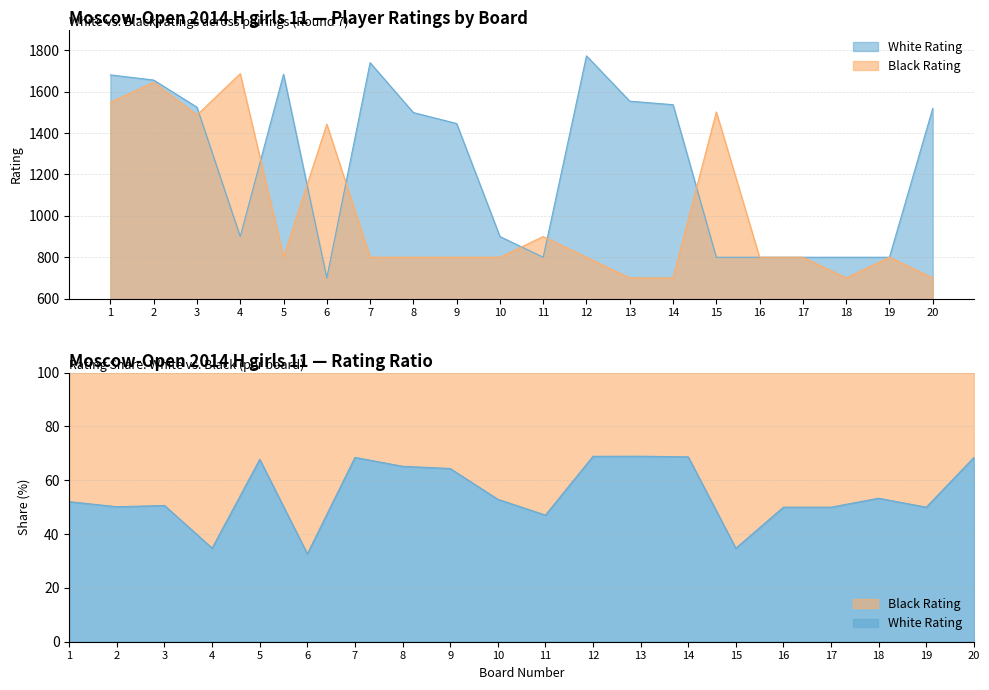

What are all the series names shown in the legend?

White Rating, Black Rating